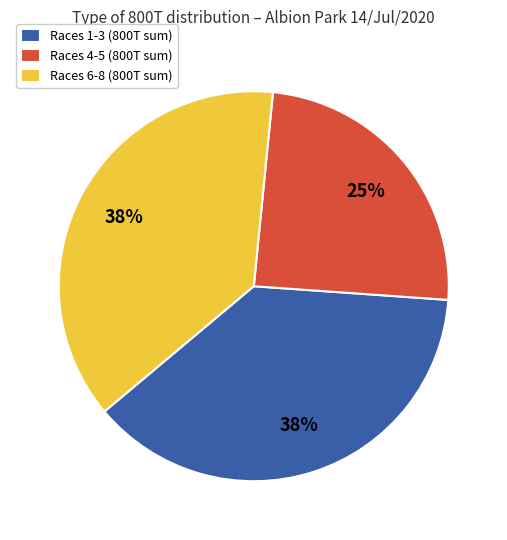

How many slices are in this pie chart?

3